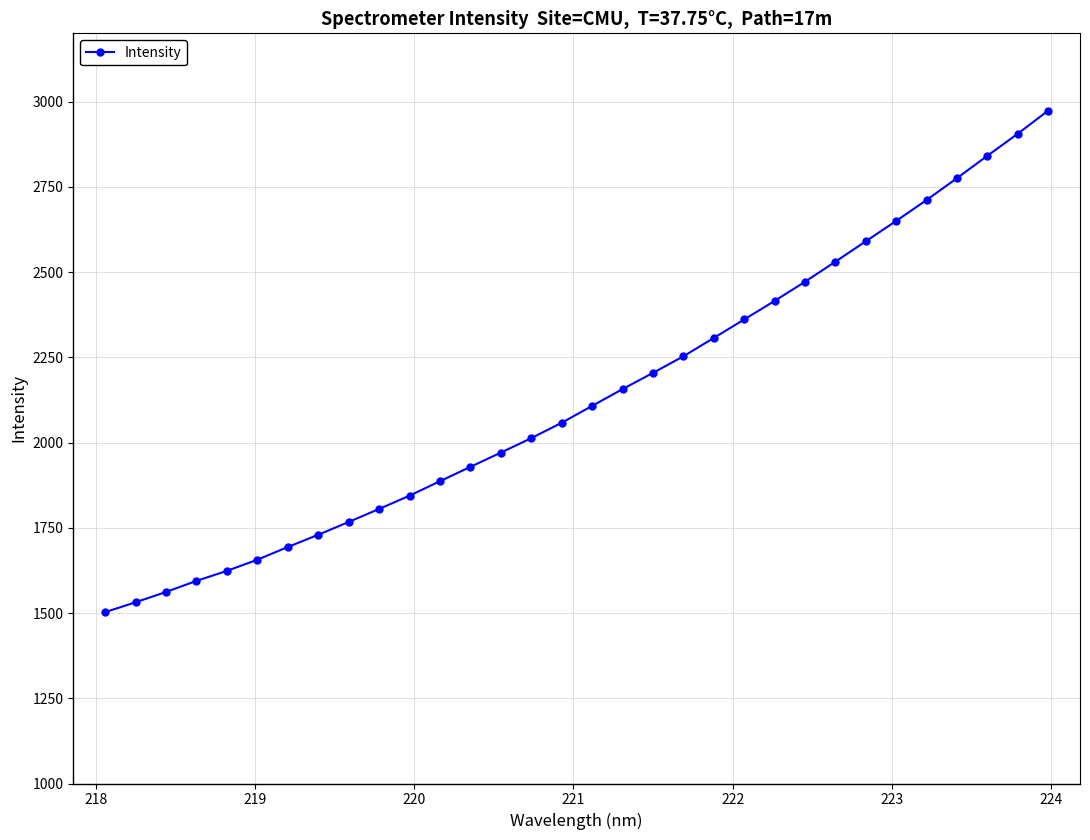

What is the minimum value shown in the chart?

1502.6